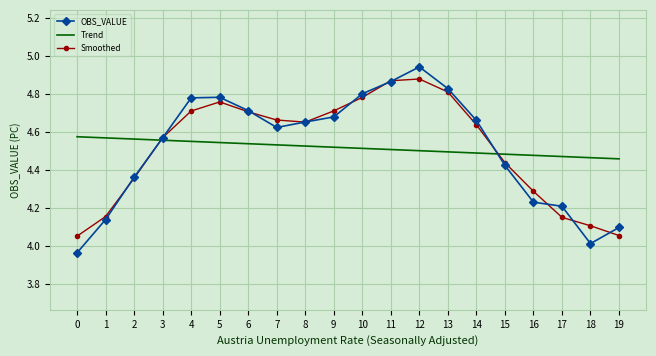

The OBS_VALUE series shows 4.8 at 13. True or false?

True